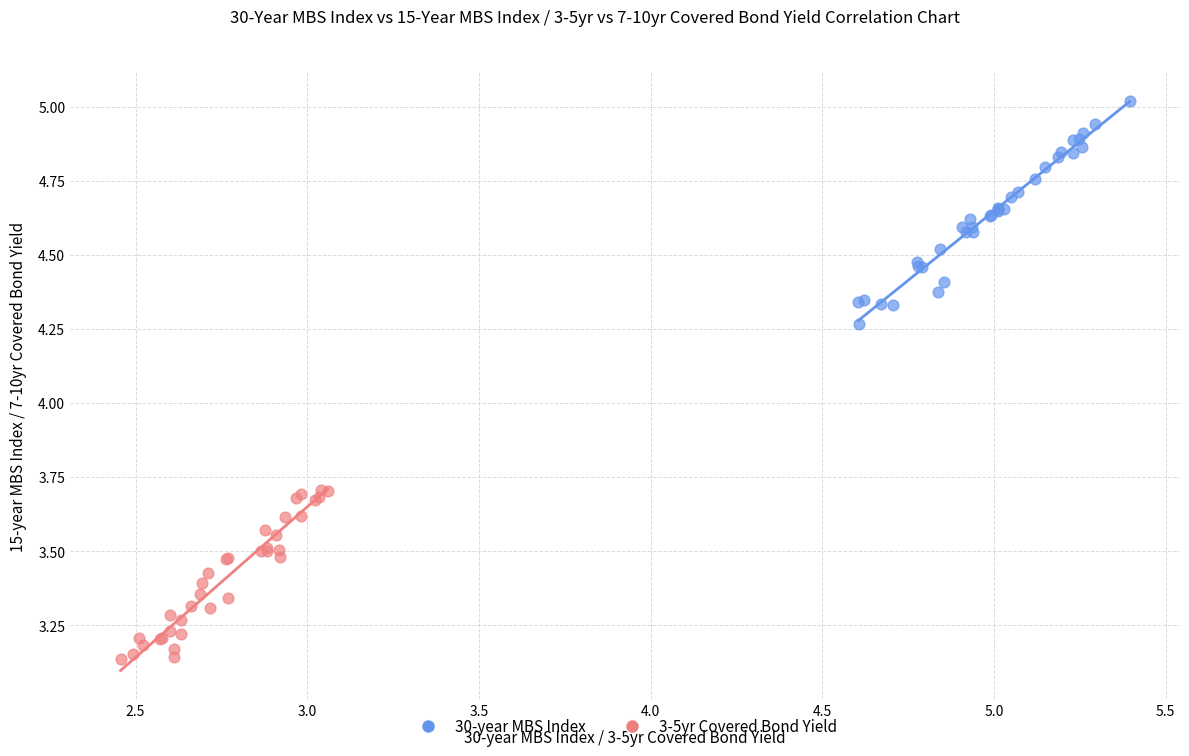

Which series contains the highest Y value?

30-year MBS Index